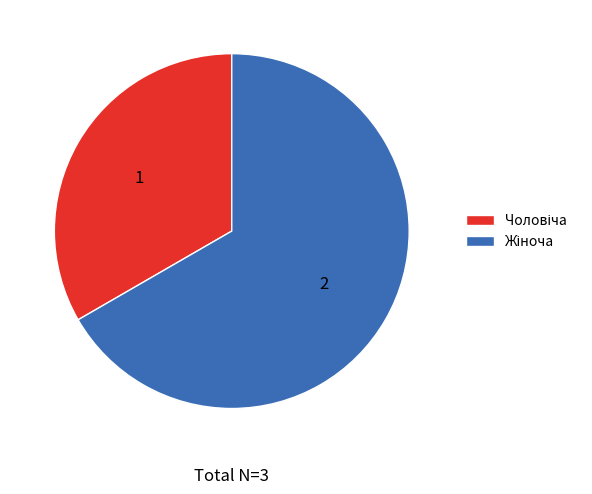

Is there any slice that represents more than half of the pie?

Yes